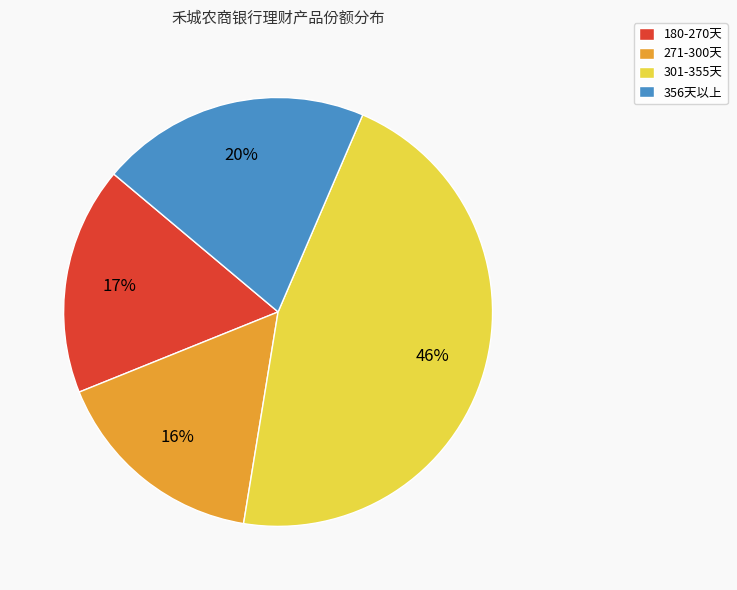

To the nearest percent, what percentage of the pie is 180-270天?

17%